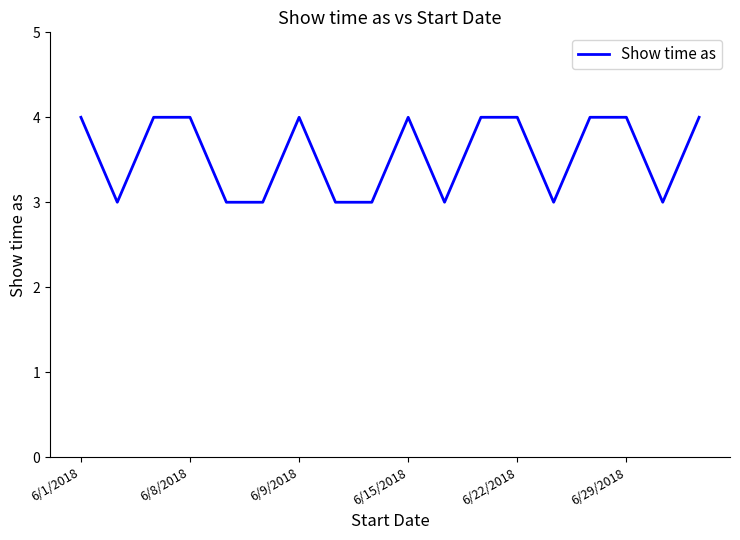

What is the maximum value shown in the chart?

4